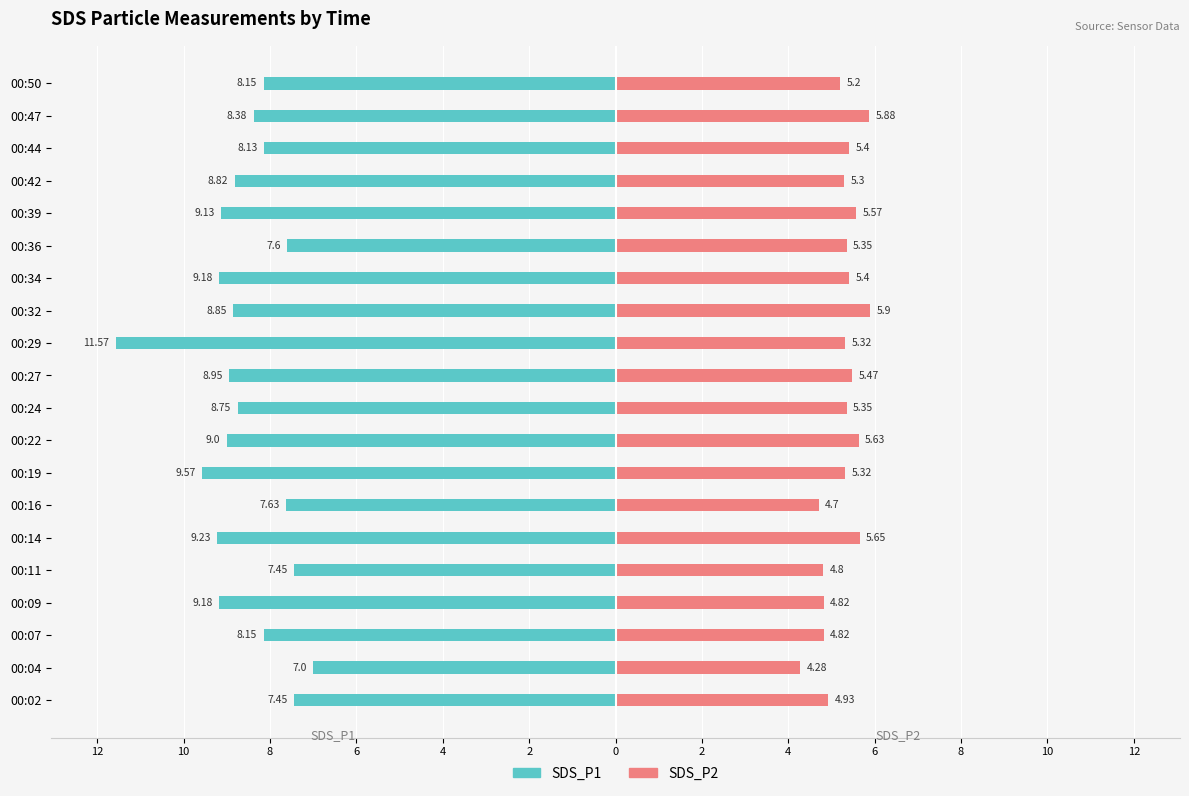

What is the value of the SDS_P2 bar at the 17th from the left?

5.3